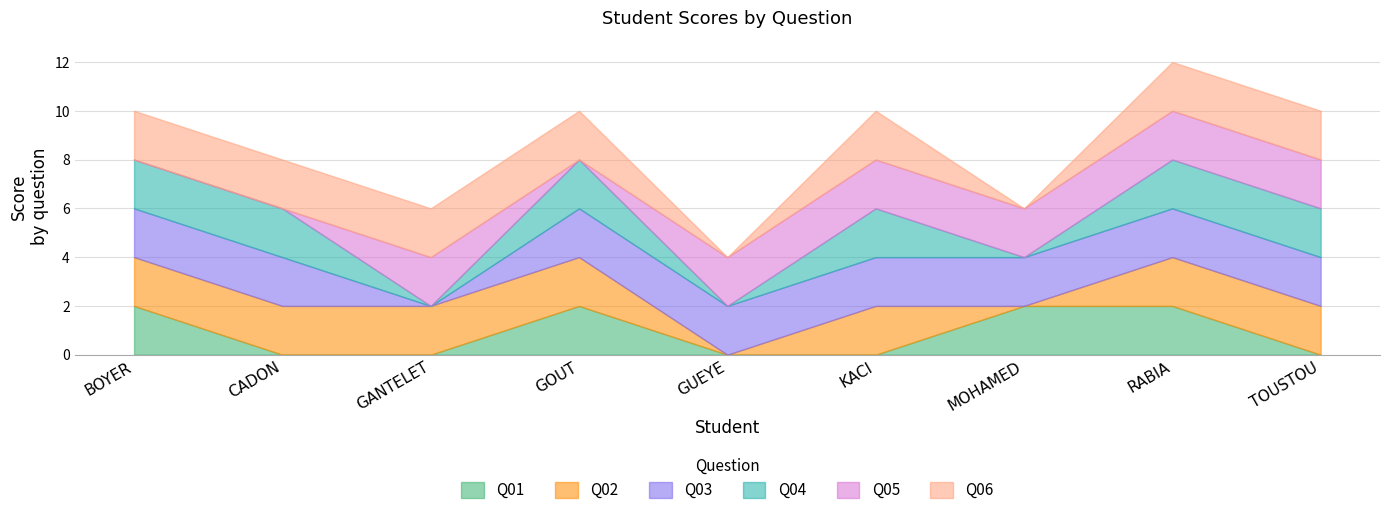

Between BOYER and RABIA, which is larger?

BOYER